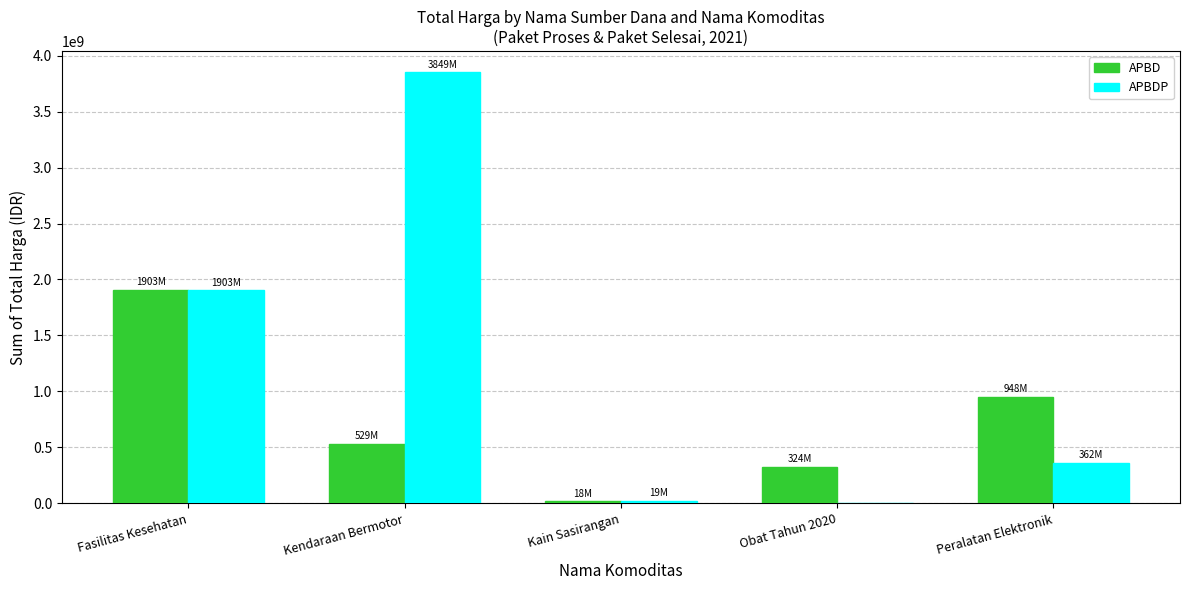

The value of APBD at Kendaraan Bermotor is 529000000. True or false?

True